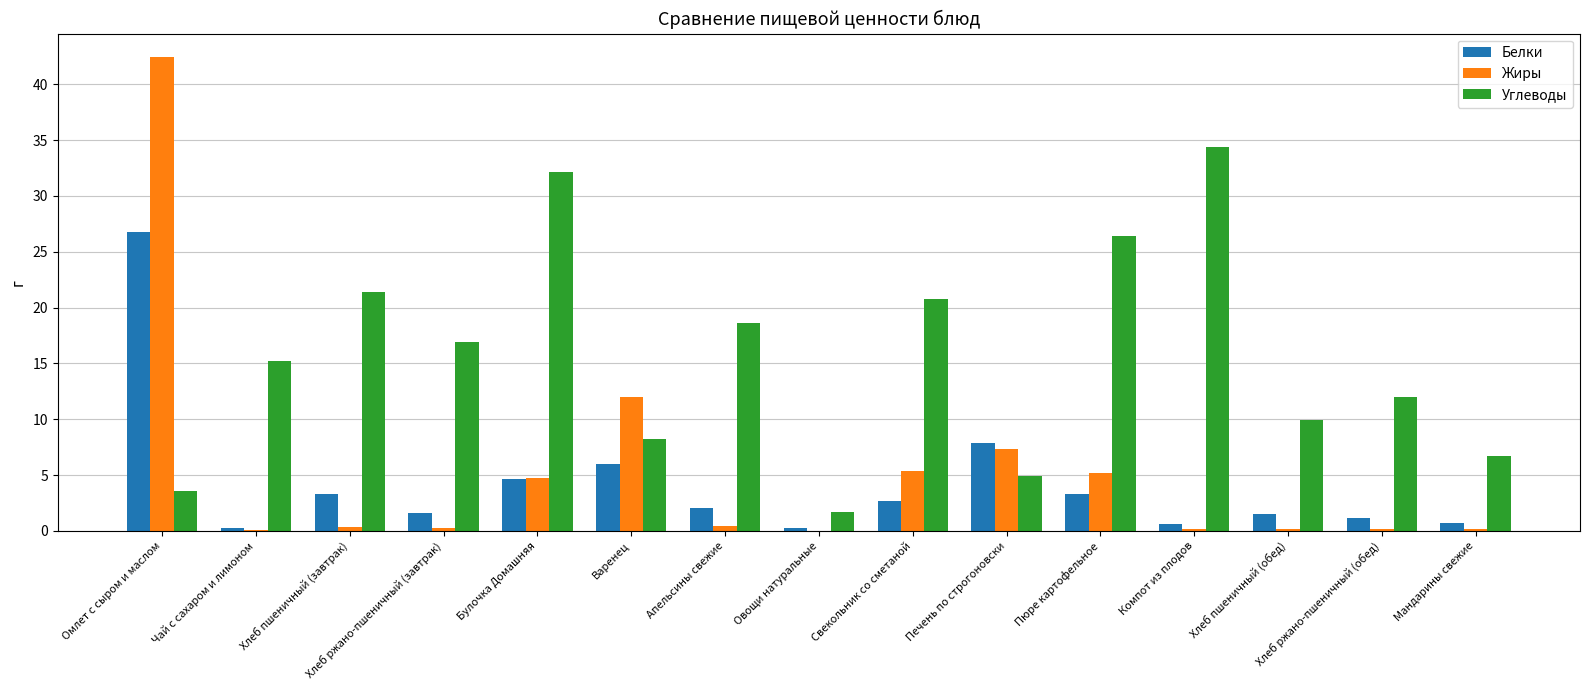

Read the Белки value at Варенец.

6.0